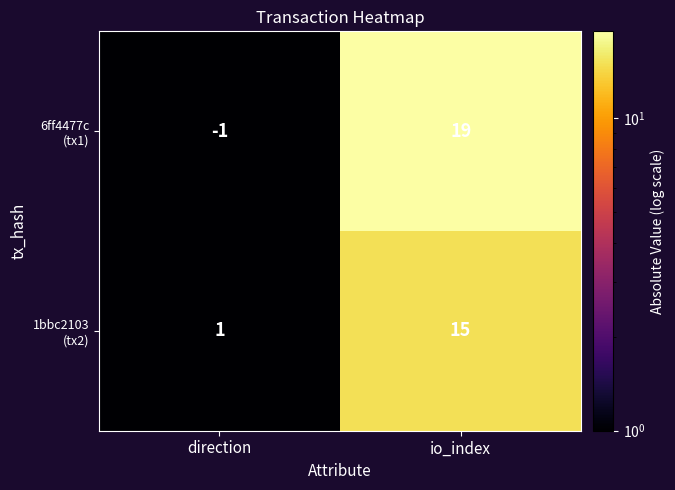

What is the greatest value displayed?

19